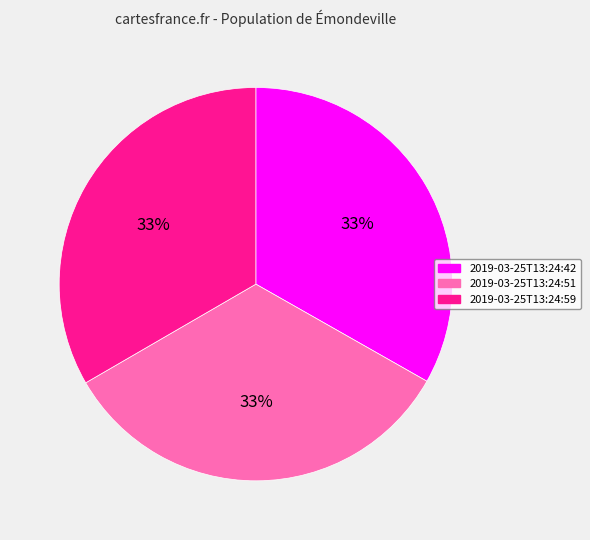

True or false: 2019-03-25T13:24:42 accounts for 33% of the total.

True